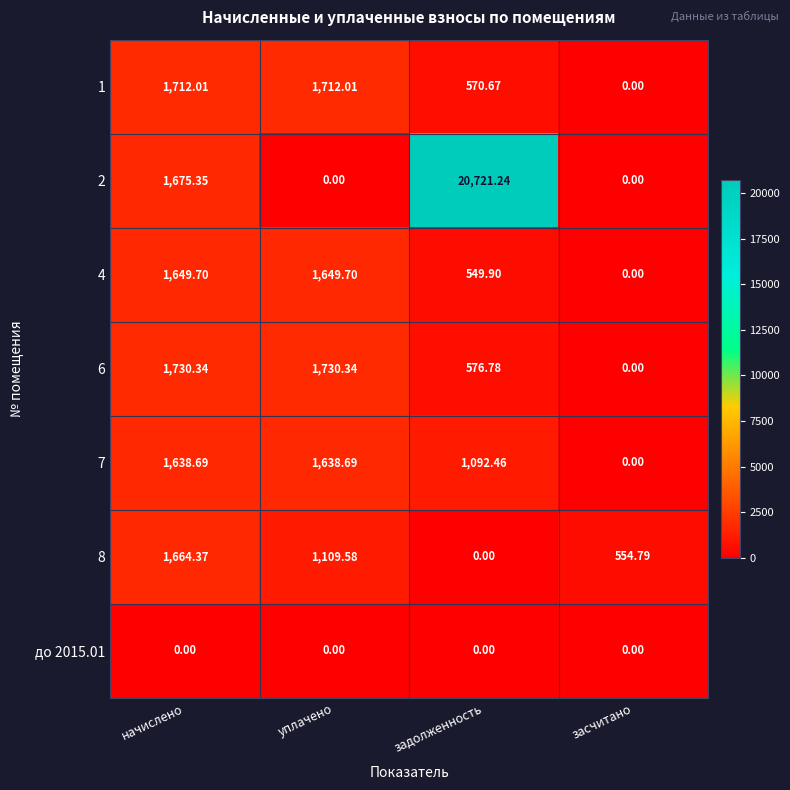

How many values in 7 are above zero?

3